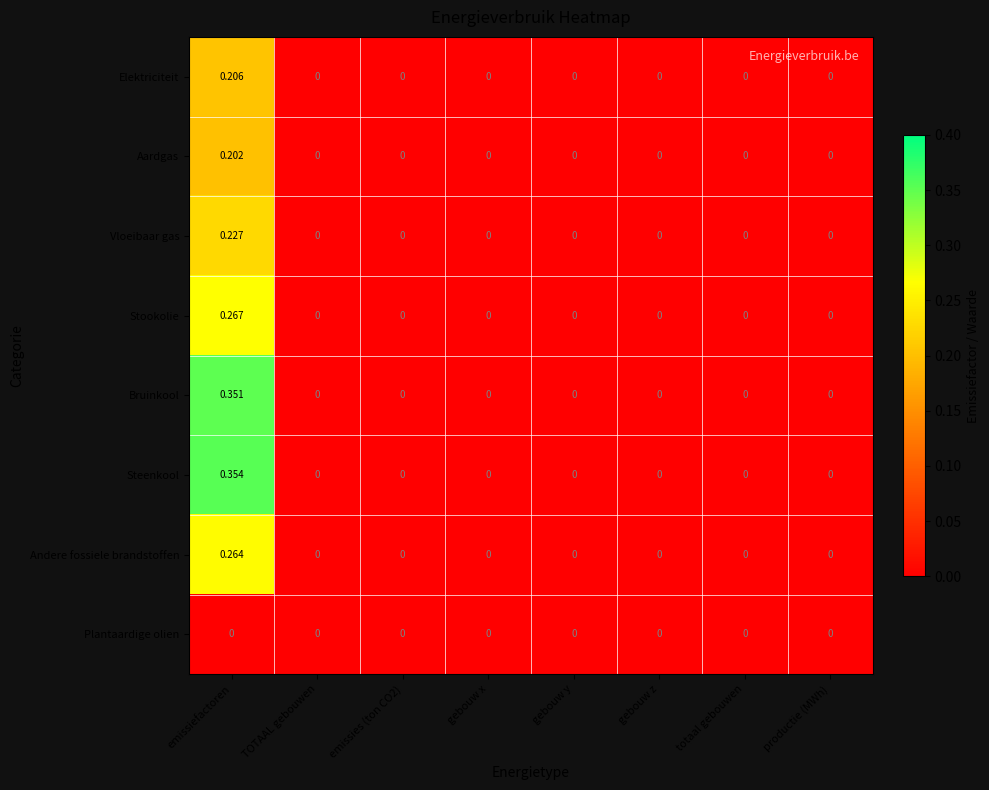

Which series has the largest range (max minus min)?

Steenkool